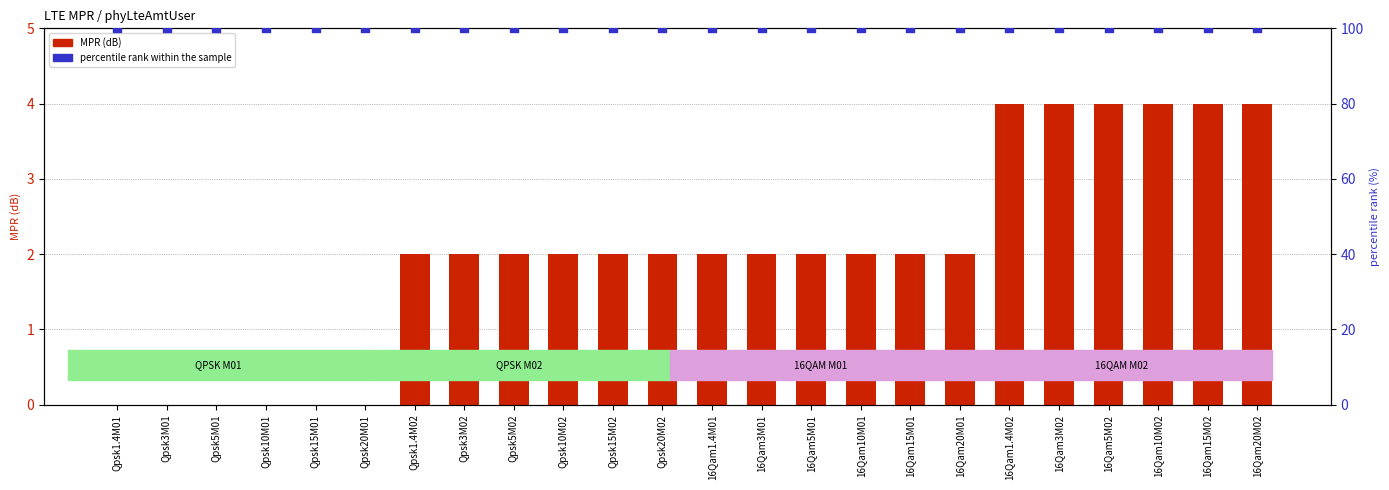

At which category is the sum across all series the highest?

16Qam1.4M02